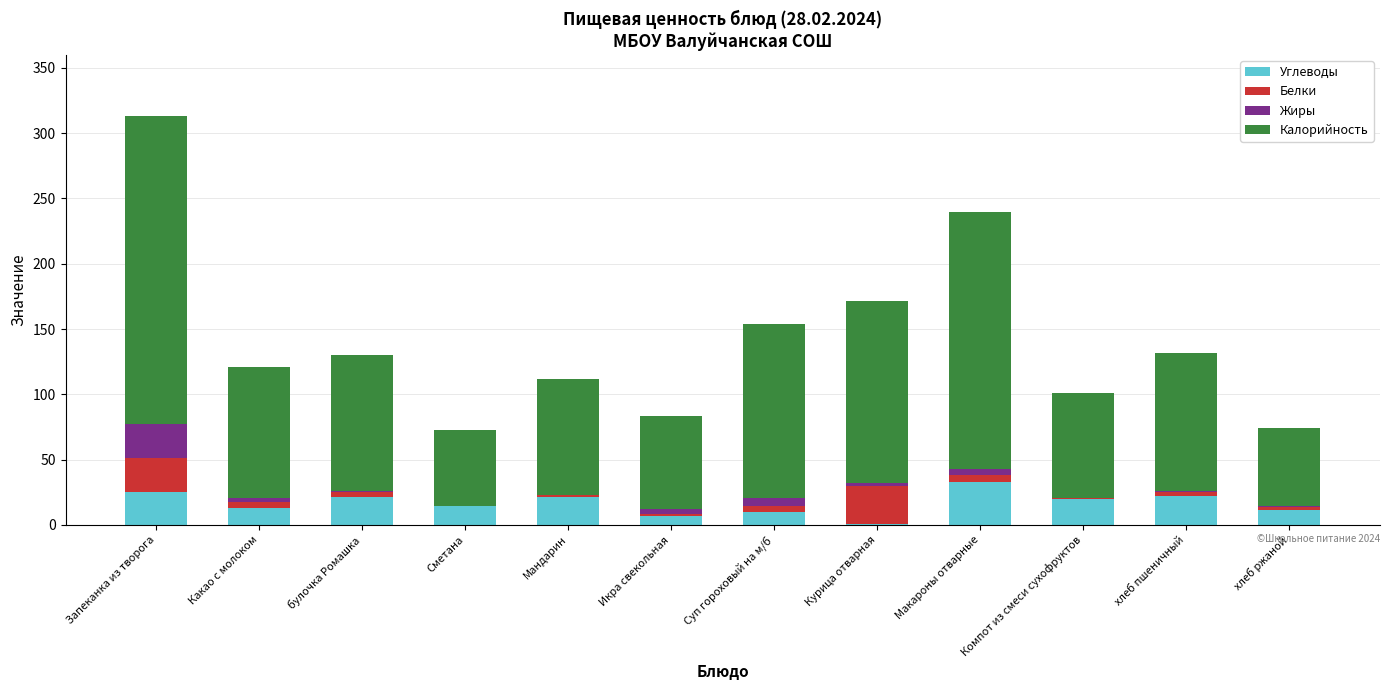

Are the bars horizontal?

No